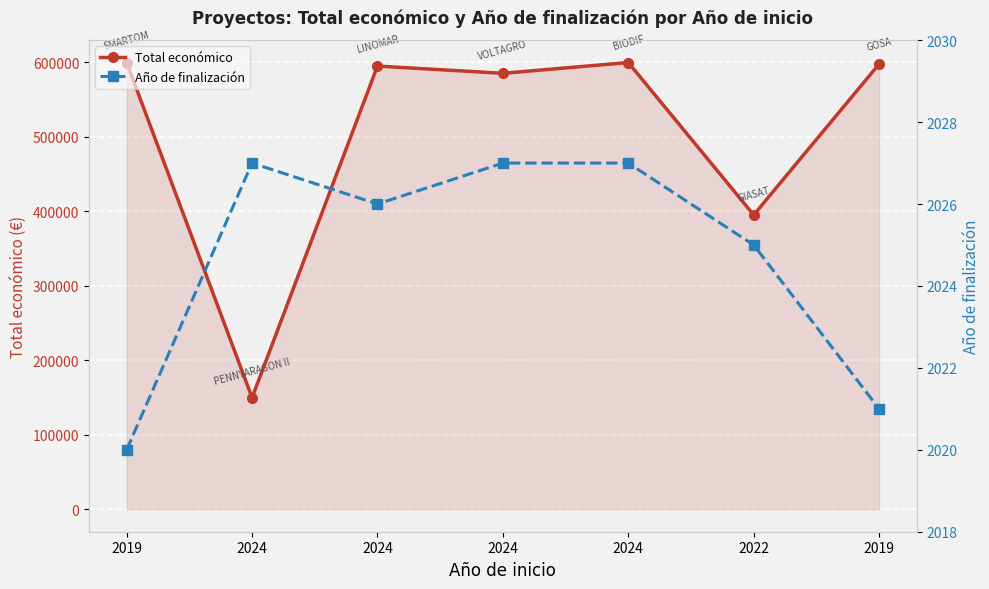

Where is the first local maximum for Año de finalización?

2024